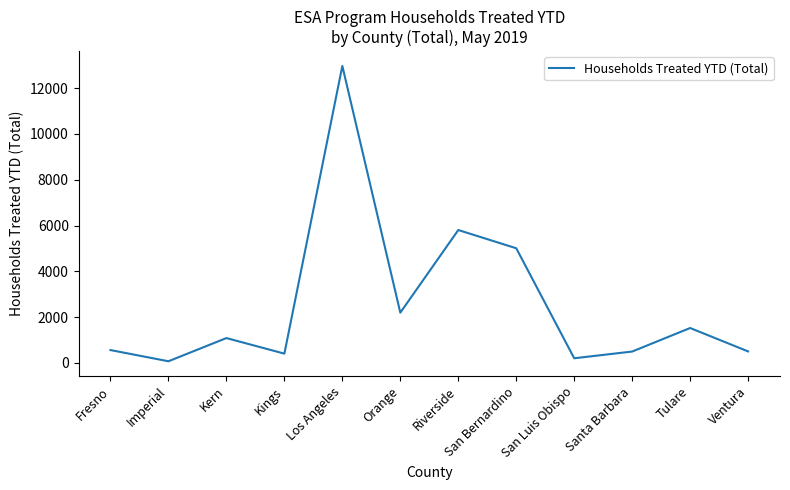

What is the difference between the maximum and minimum values?

12893